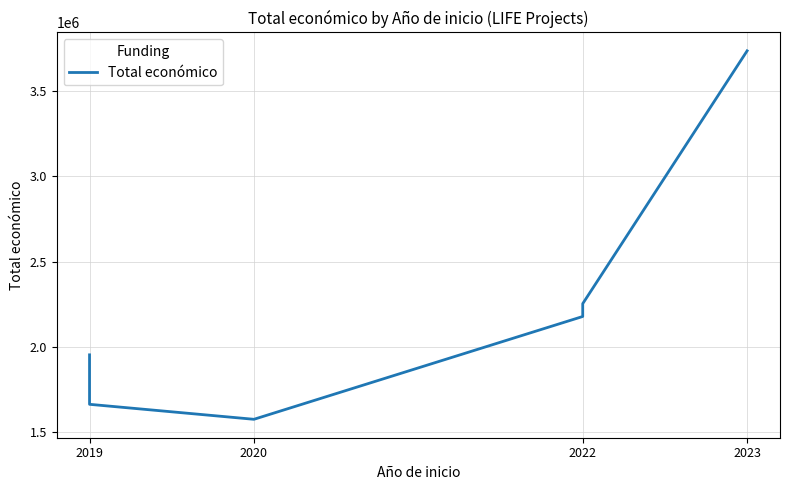

Where does the data first go above 2179363?

2022